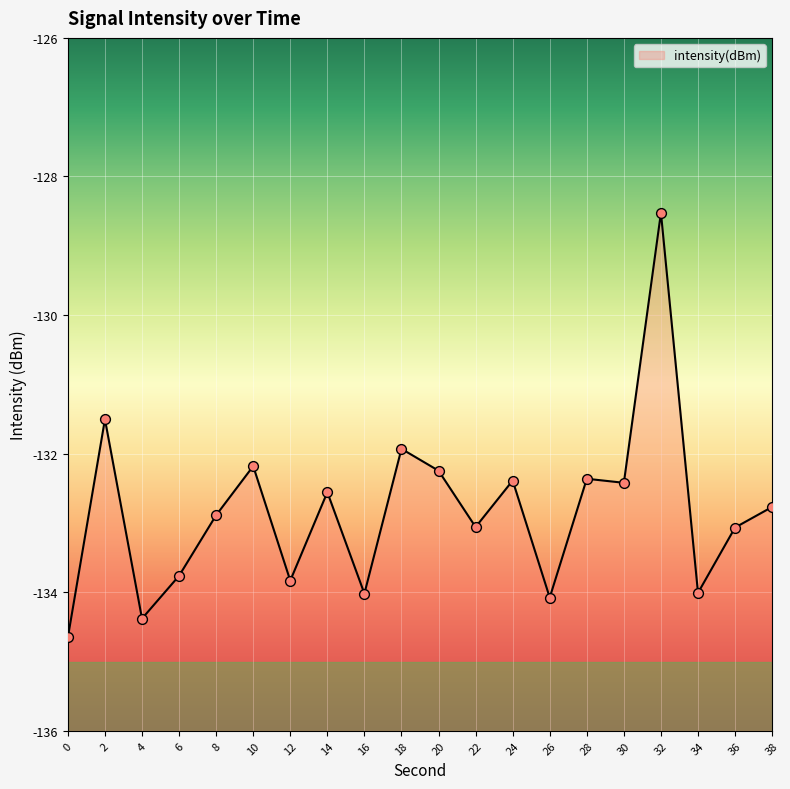

What is the change in value from 22 to 38?

+0.3